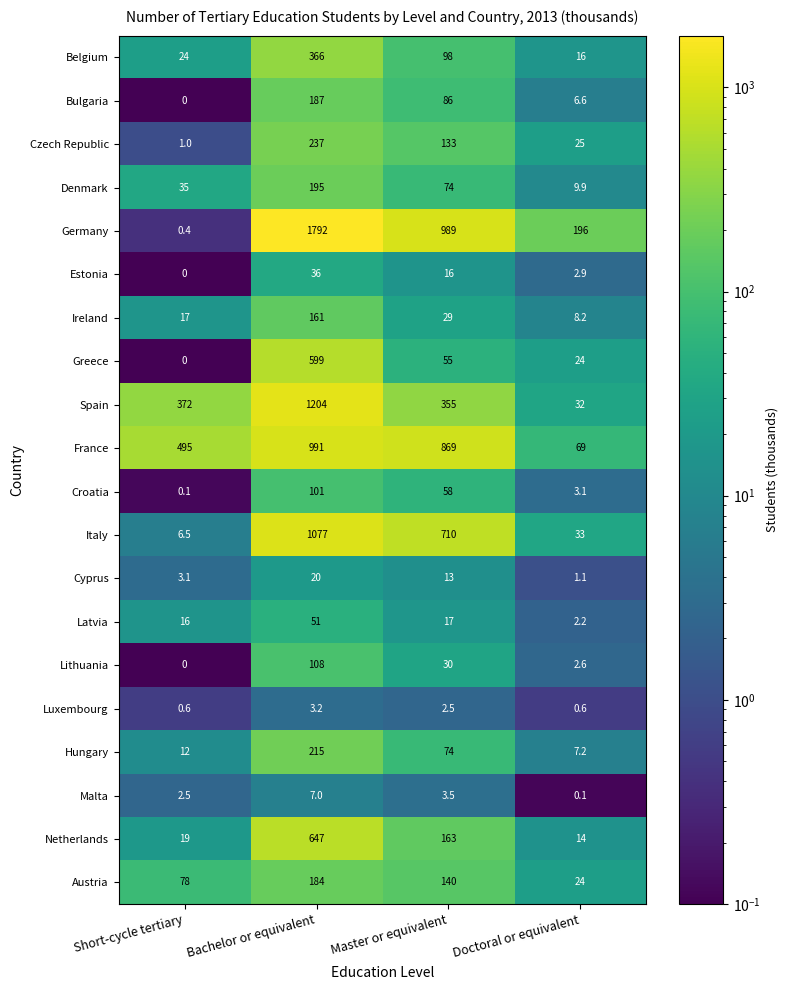

What is the average value of the Greece series?

169.5